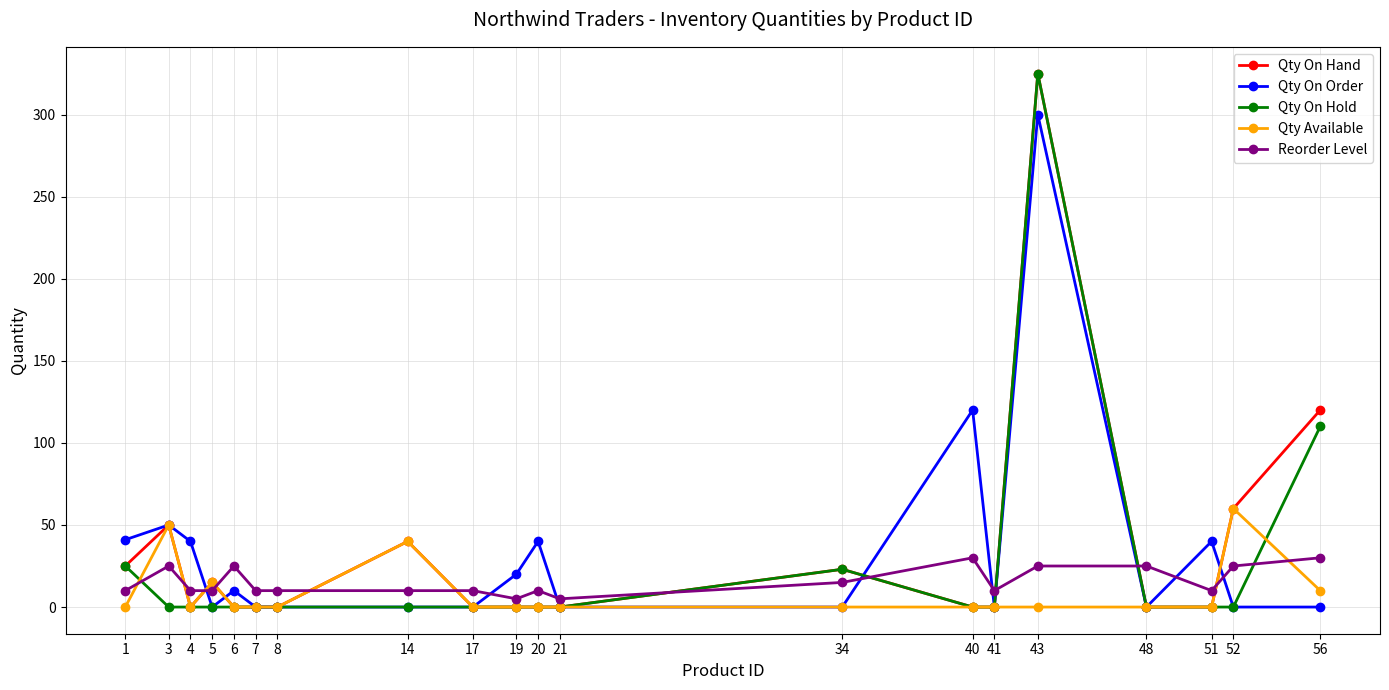

Between 19 and 56, which series saw the biggest shift?

Qty On Hand